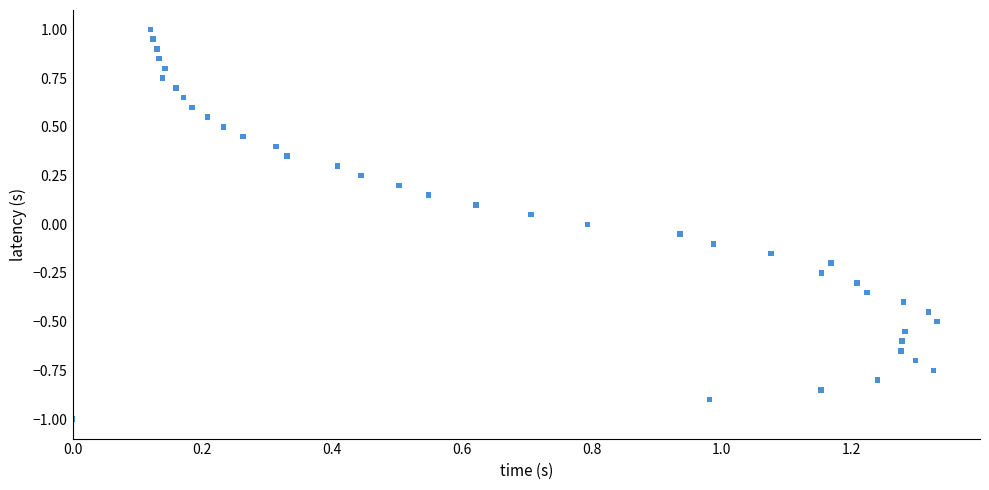

What is the range of Y values (max minus min)?

2.0